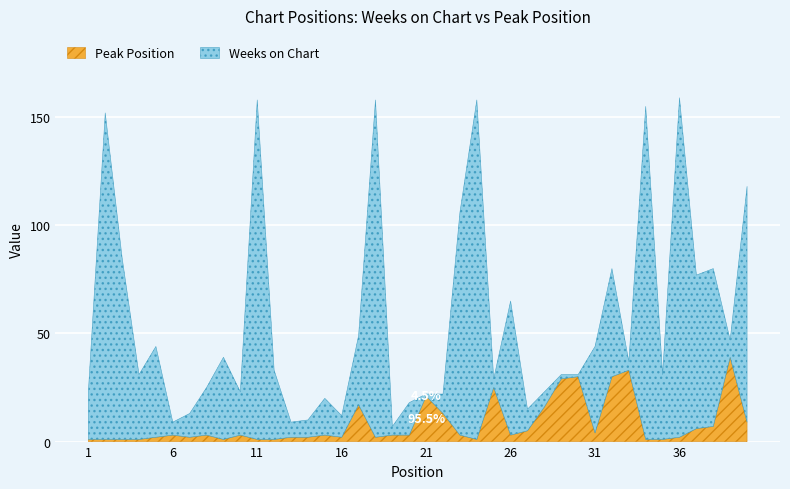

Where do Peak Position and Weeks on Chart first cross each other?

20 and 21